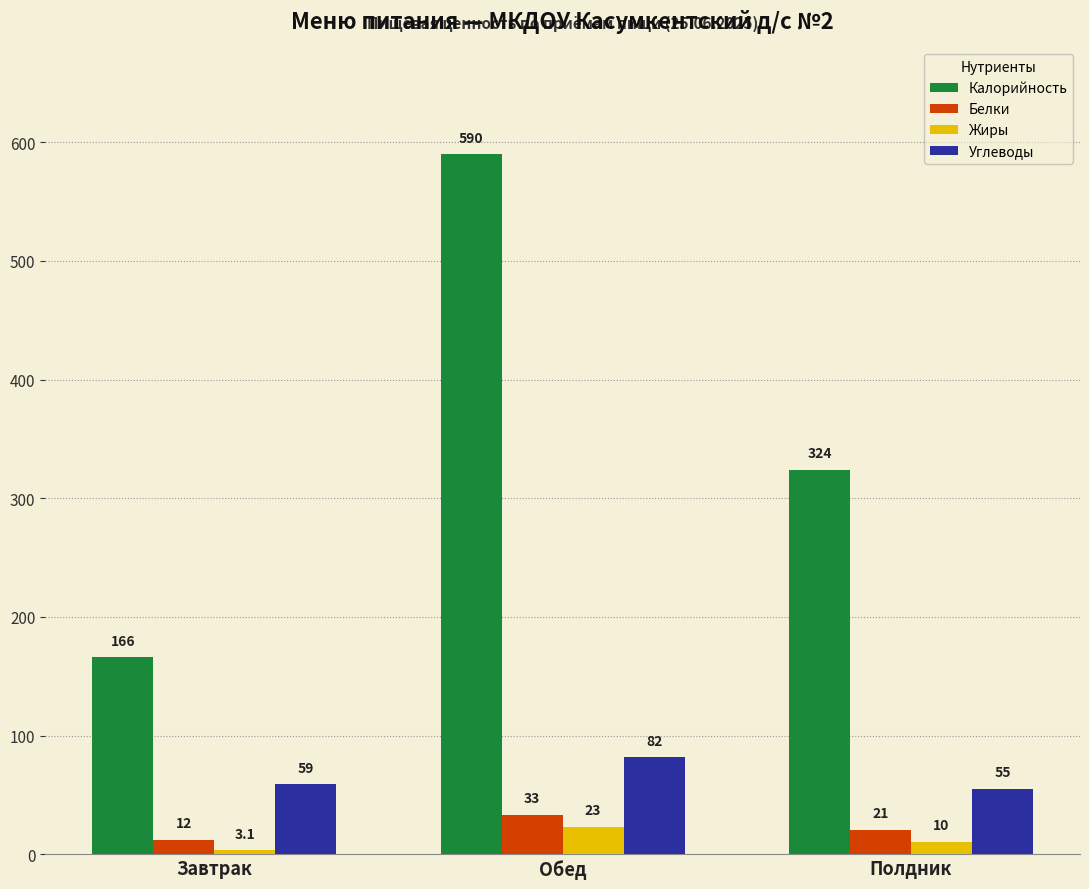

How many bars are there in total?

12